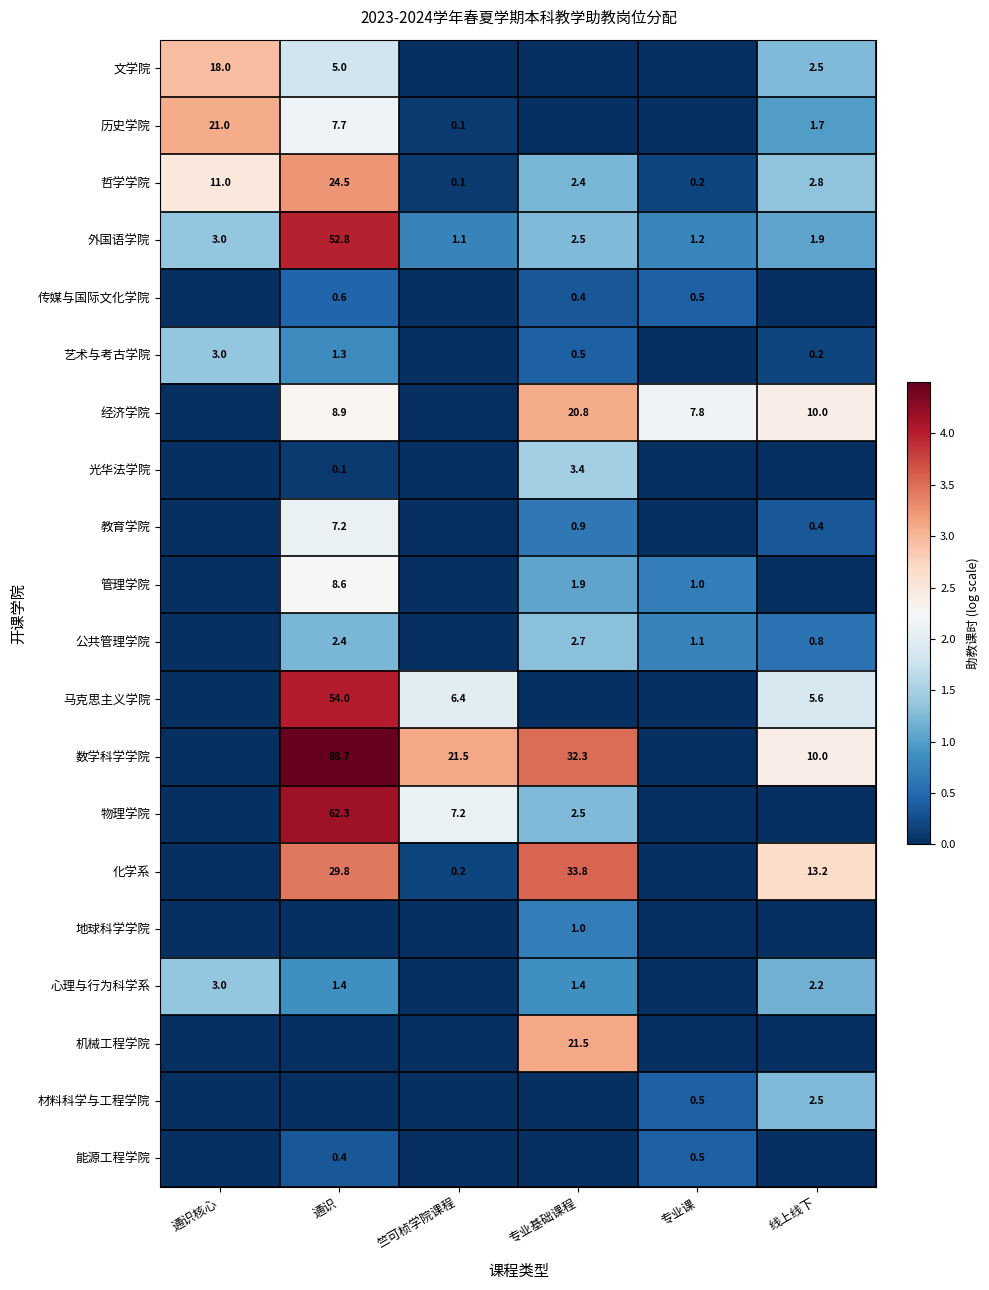

At which category does the chart reach its minimum across all series?

竺可桢学院课程